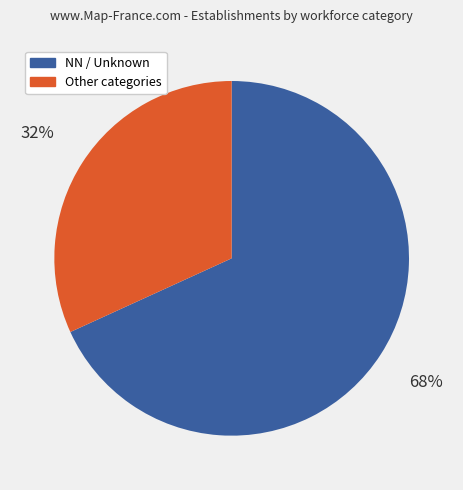

Is there any slice that represents more than half of the pie?

Yes